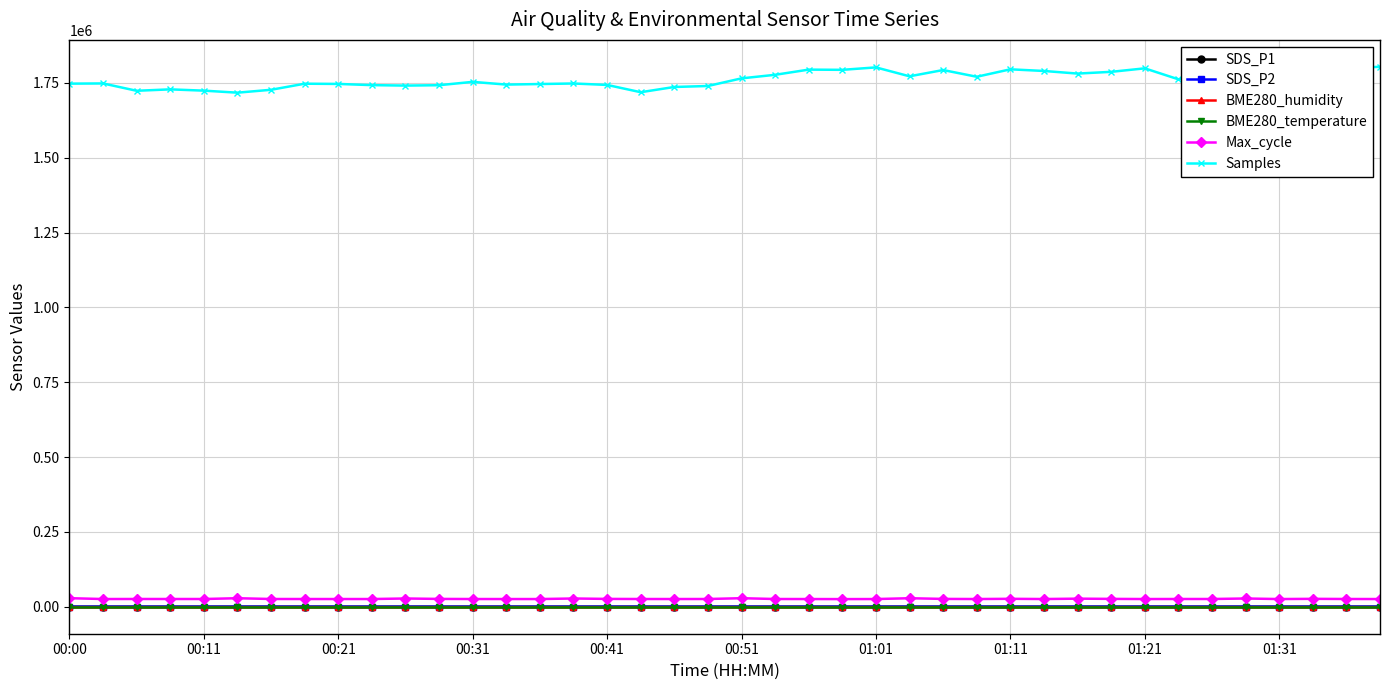

True or false: BME280_temperature and Samples intersect in this chart.

False